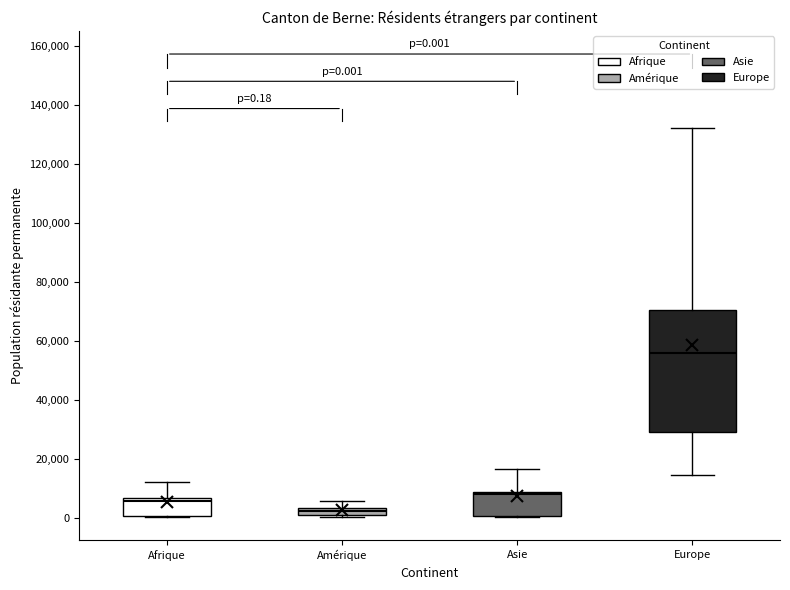

Which box has the lowest median line?

Amérique